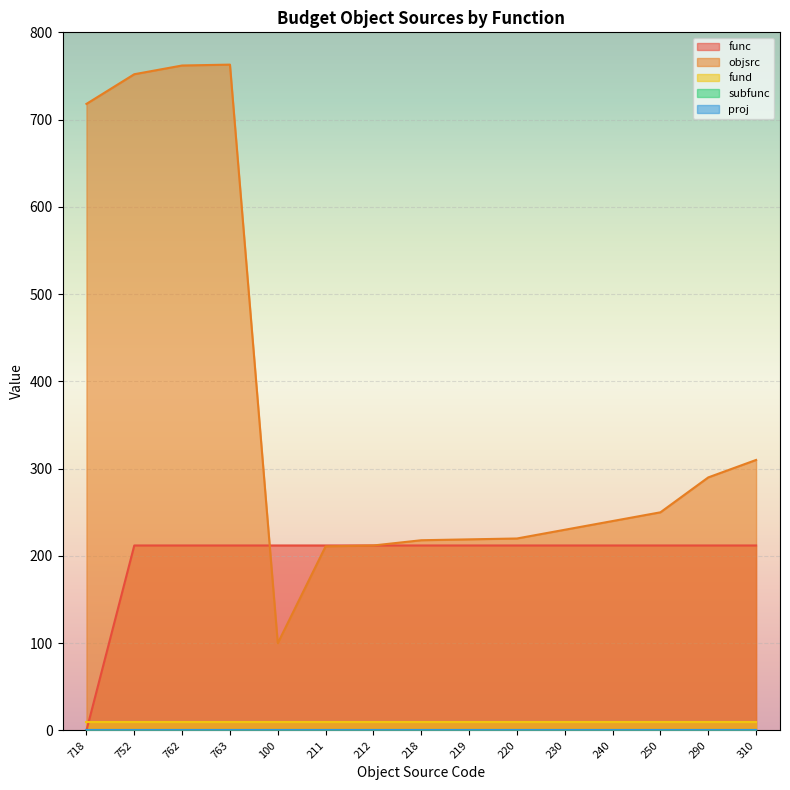

Reading left to right, extract all data points from this chart.

func: 718=0	752=212	762=212	763=212	100=212	211=212	212=212	218=212	219=212	220=212	230=212	240=212	250=212	290=212	310=212
objsrc: 718=718	752=752	762=762	763=763	100=100	211=211	212=212	218=218	219=219	220=220	230=230	240=240	250=250	290=290	310=310
fund: 718=10	752=10	762=10	763=10	100=10	211=10	212=10	218=10	219=10	220=10	230=10	240=10	250=10	290=10	310=10
subfunc: 718=0	752=0	762=0	763=0	100=0	211=0	212=0	218=0	219=0	220=0	230=0	240=0	250=0	290=0	310=0
proj: 718=0	752=0	762=0	763=0	100=0	211=0	212=0	218=0	219=0	220=0	230=0	240=0	250=0	290=0	310=0